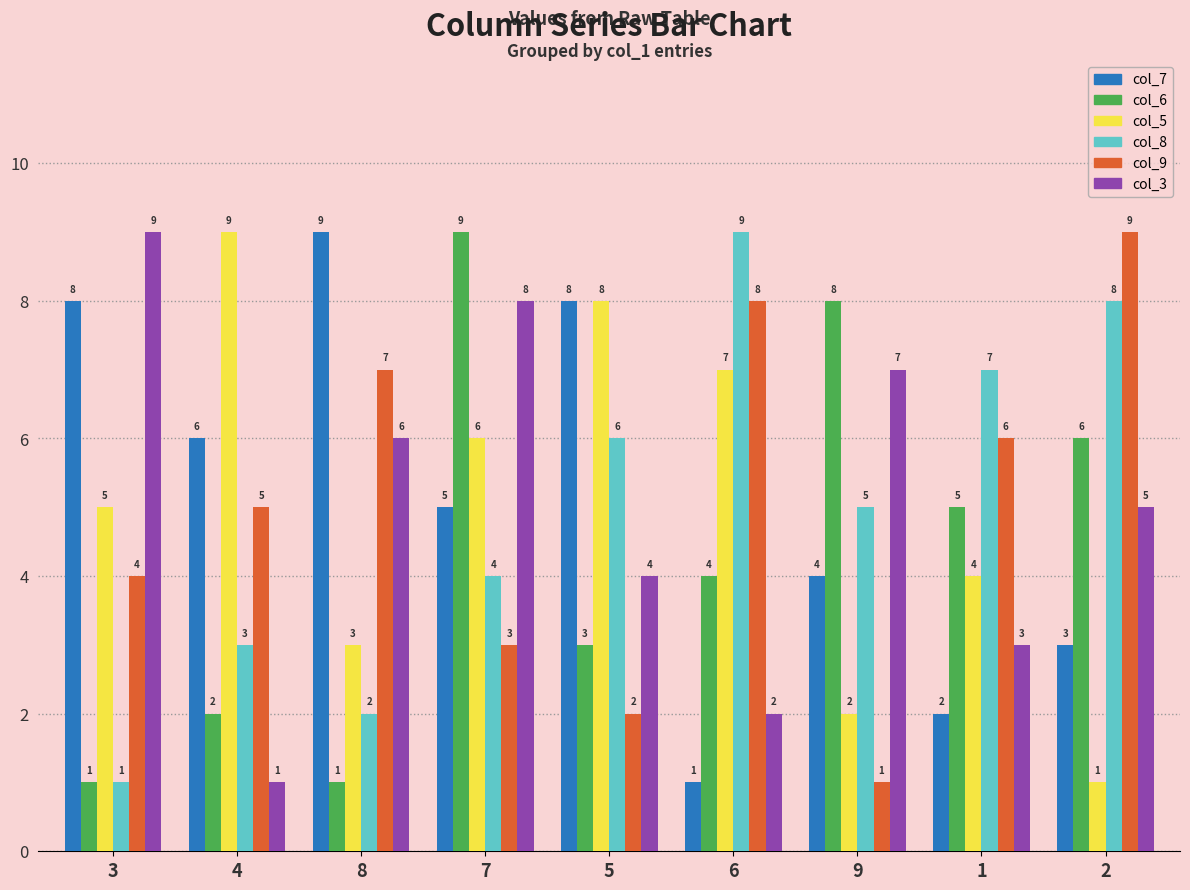

Rank the series at 6 from highest to lowest value.

col_8, col_9, col_5, col_6, col_3, col_7